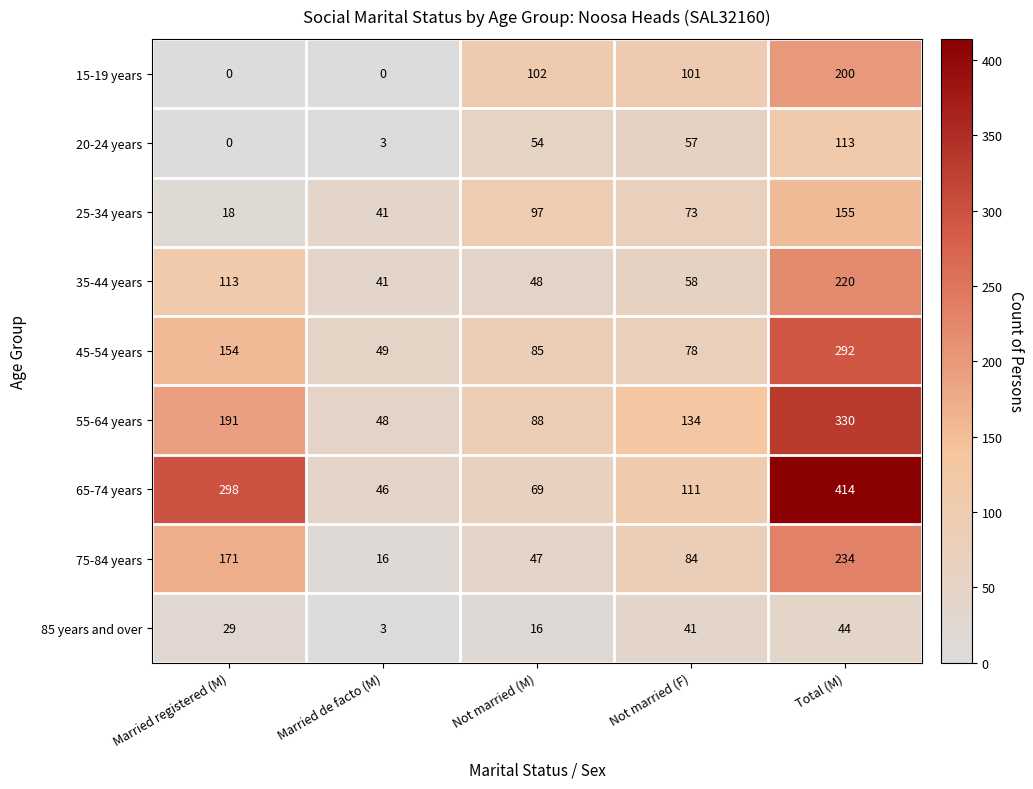

At which category is the sum across all series the highest?

Total (M)